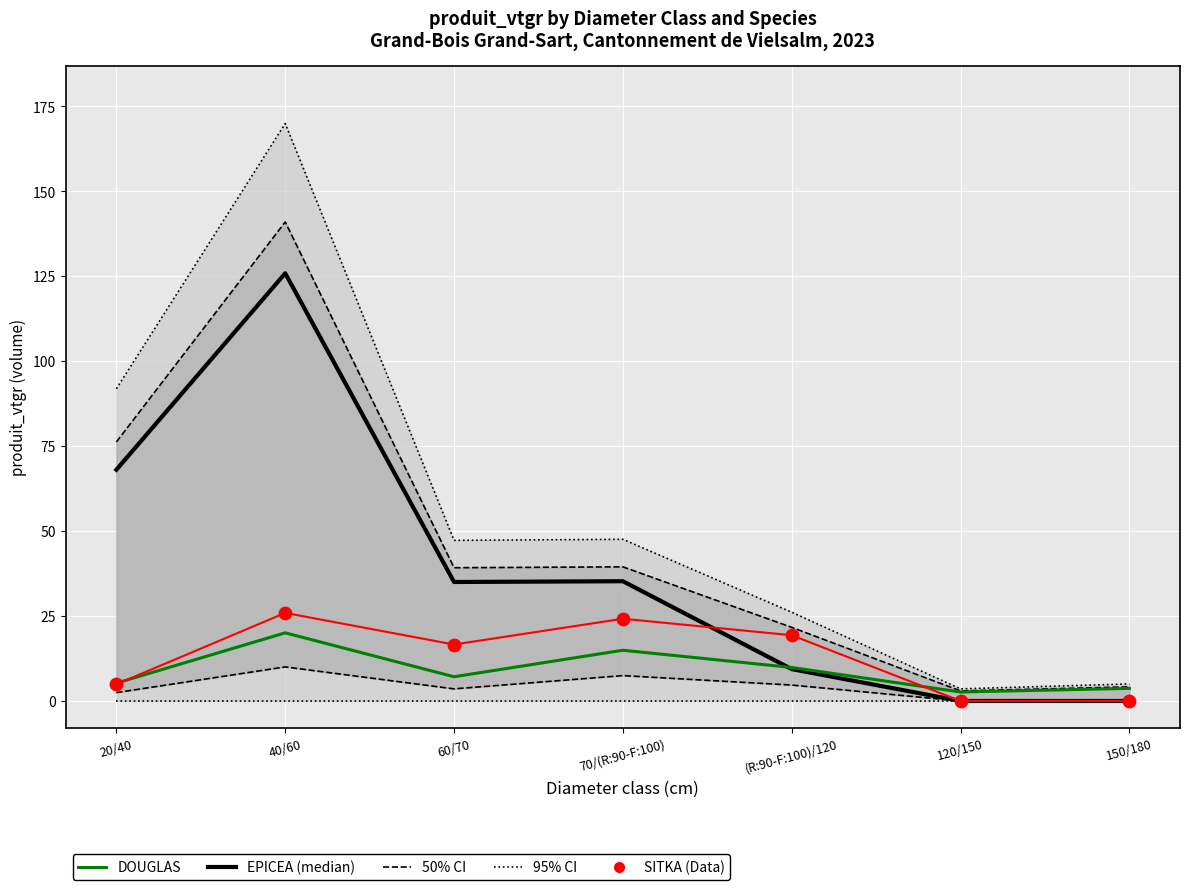

Which series contains the lowest Y value?

EPICEA (median)